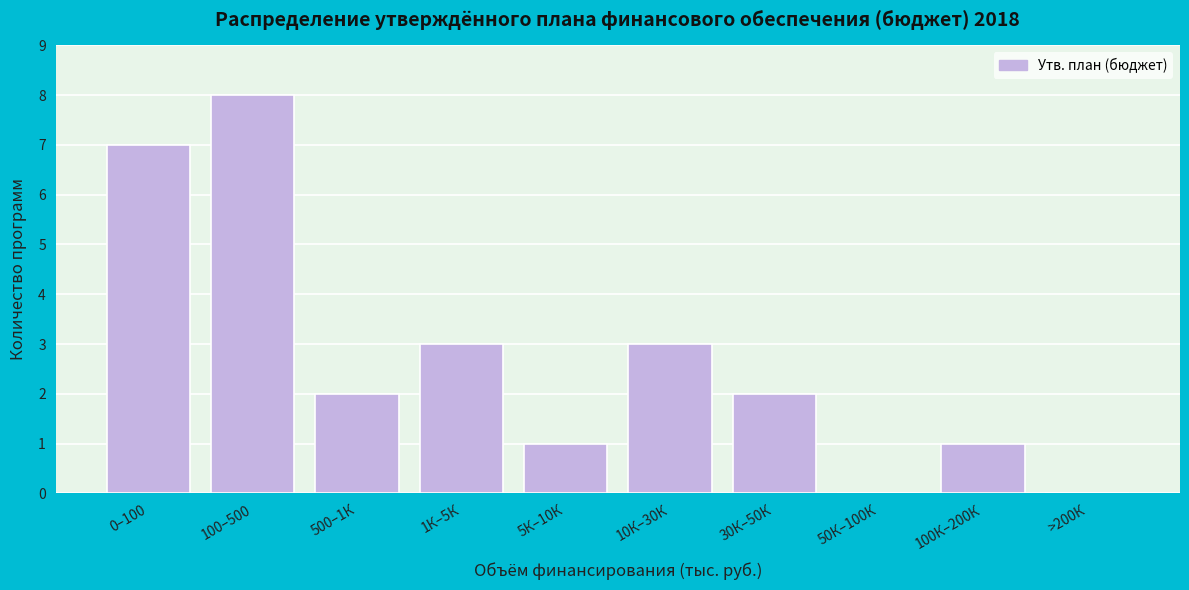

Reading left to right, what are all the values shown in this chart?

0–100=7	100–500=8	500–1К=2	1К–5К=3	5К–10К=1	10К–30К=3	30К–50К=2	50К–100К=0	100К–200К=1	>200К=0